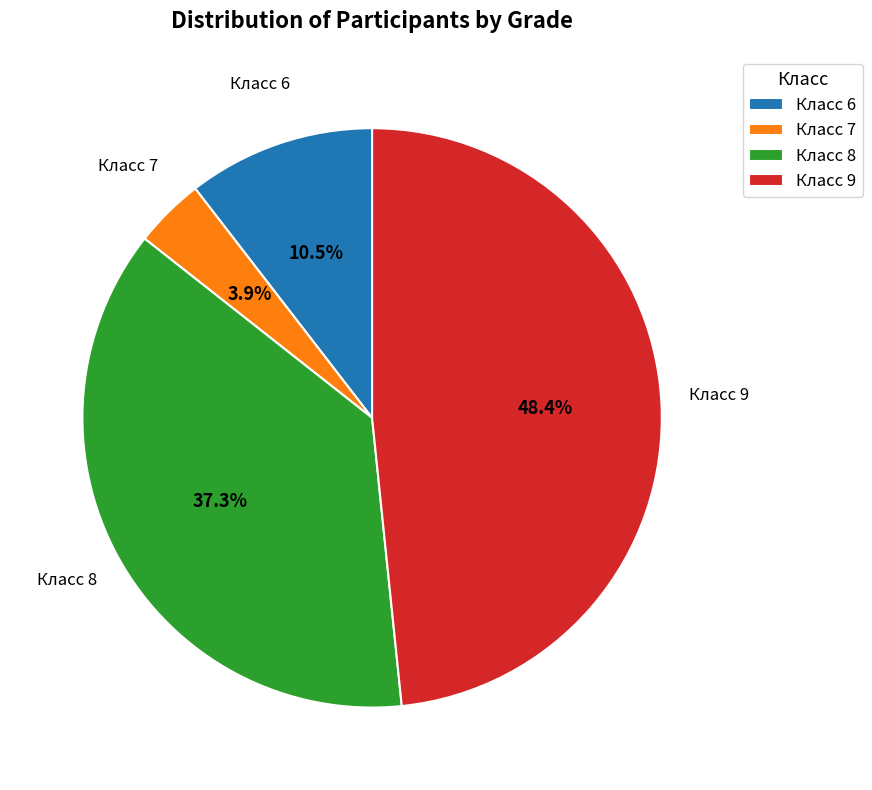

Which category has the smallest portion of the pie?

Класс 7